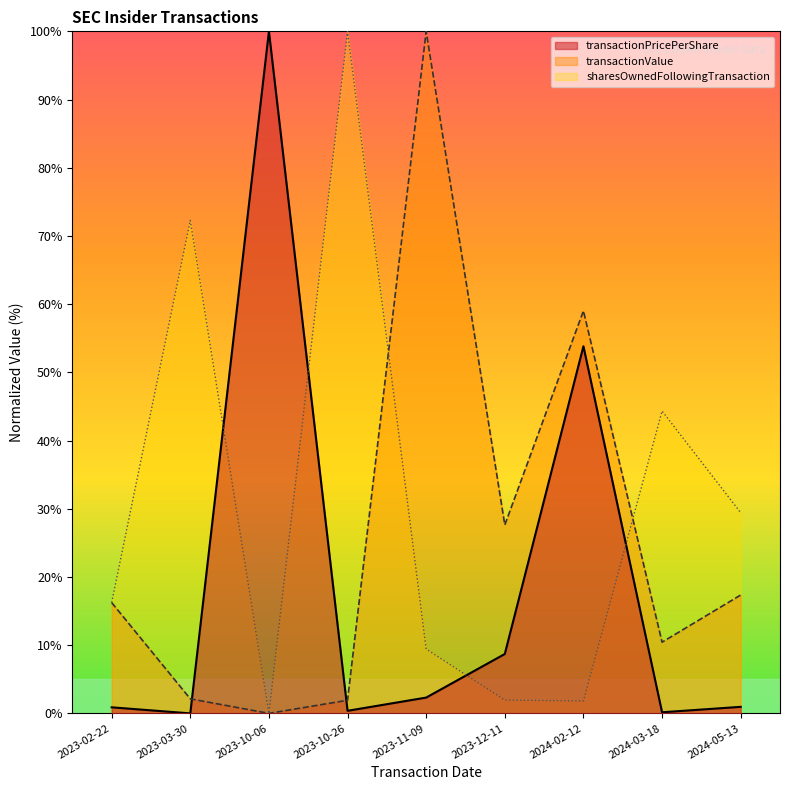

What is the label of the 6th point from the right?

2023-10-26